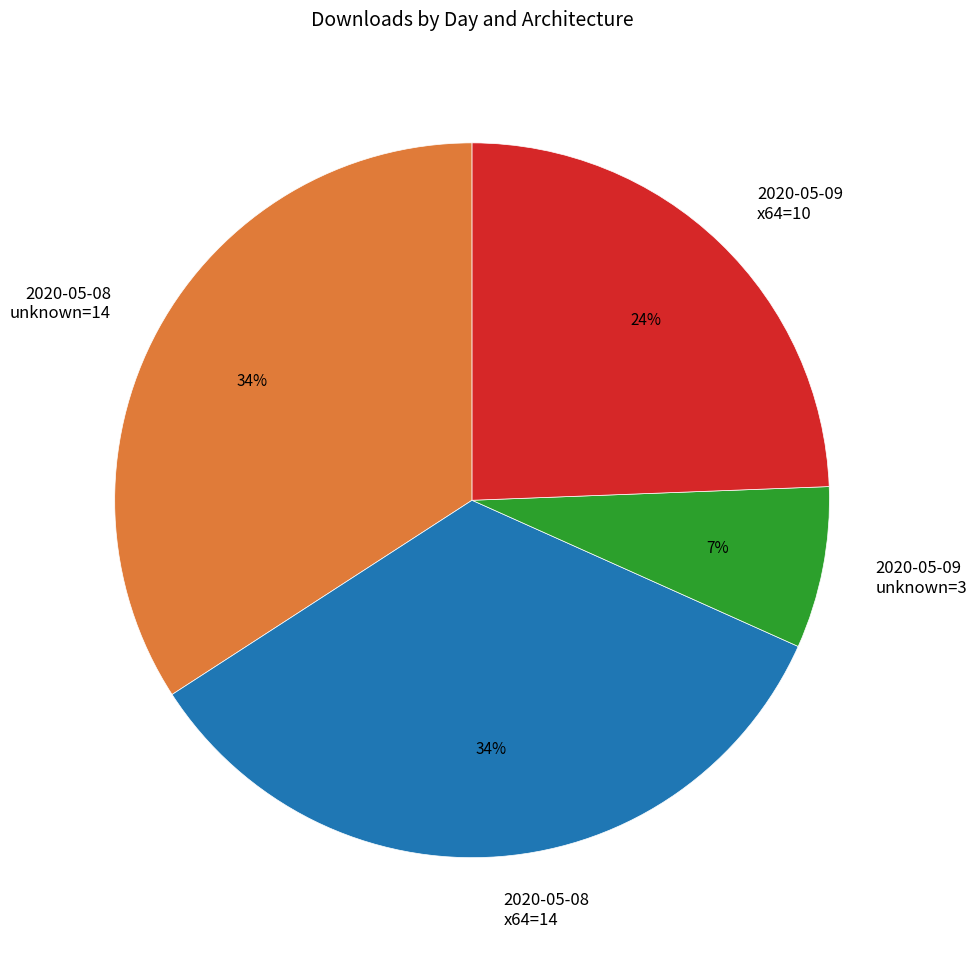

How many segments does this pie chart have?

4